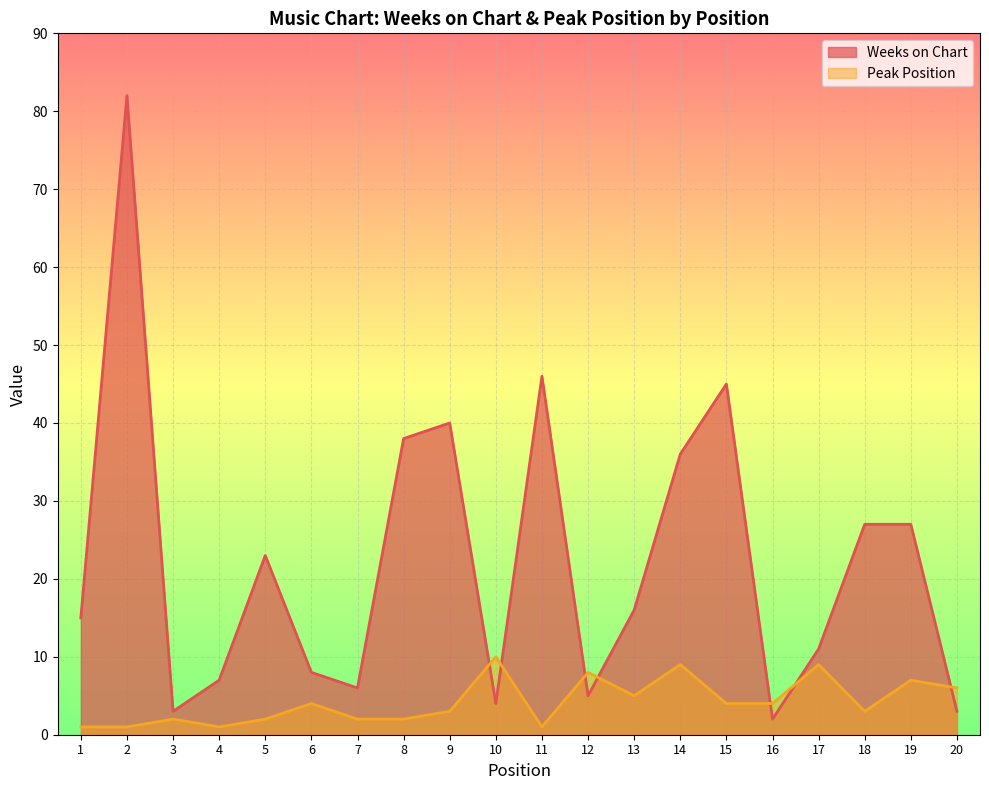

Which has a higher value, 8 or 4?

8